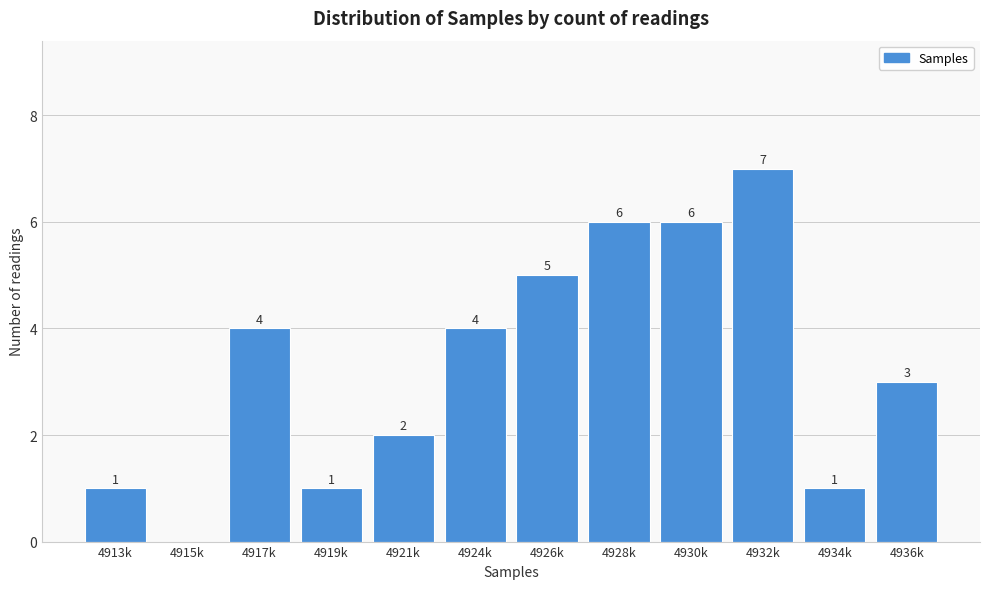

Reading left to right, transcribe all the data shown in this chart.

4913k=1	4915k=0	4917k=4	4919k=1	4921k=2	4924k=4	4926k=5	4928k=6	4930k=6	4932k=7	4934k=1	4936k=3